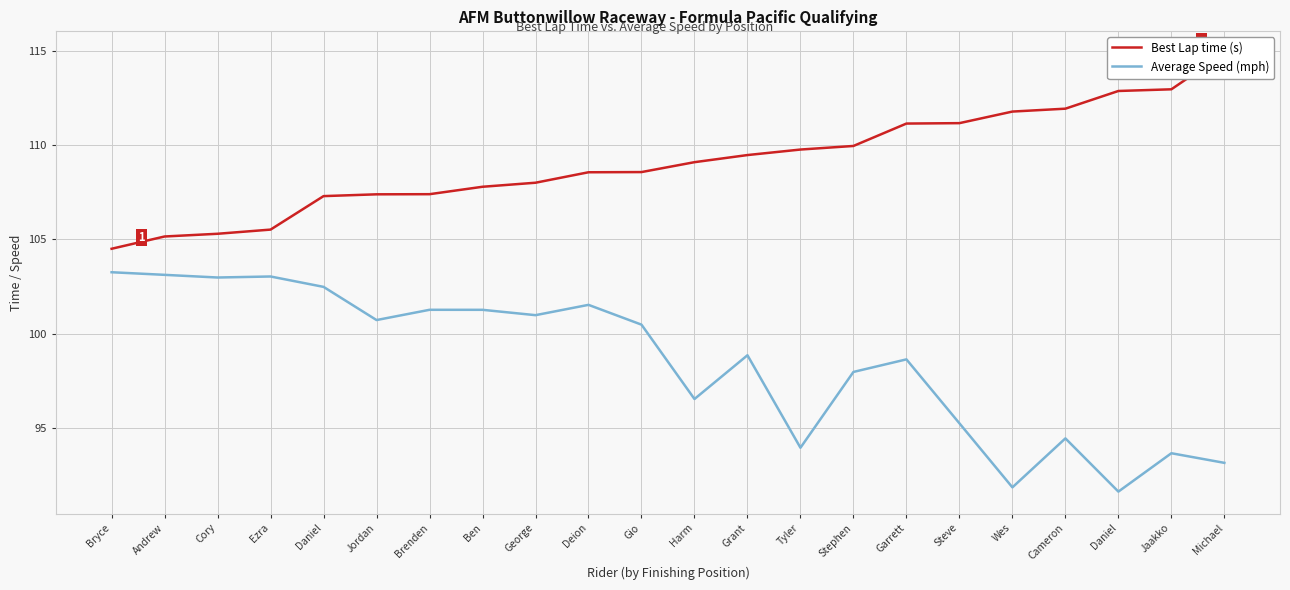

At which label does Average Speed (mph) first exceed 100?

Bryce